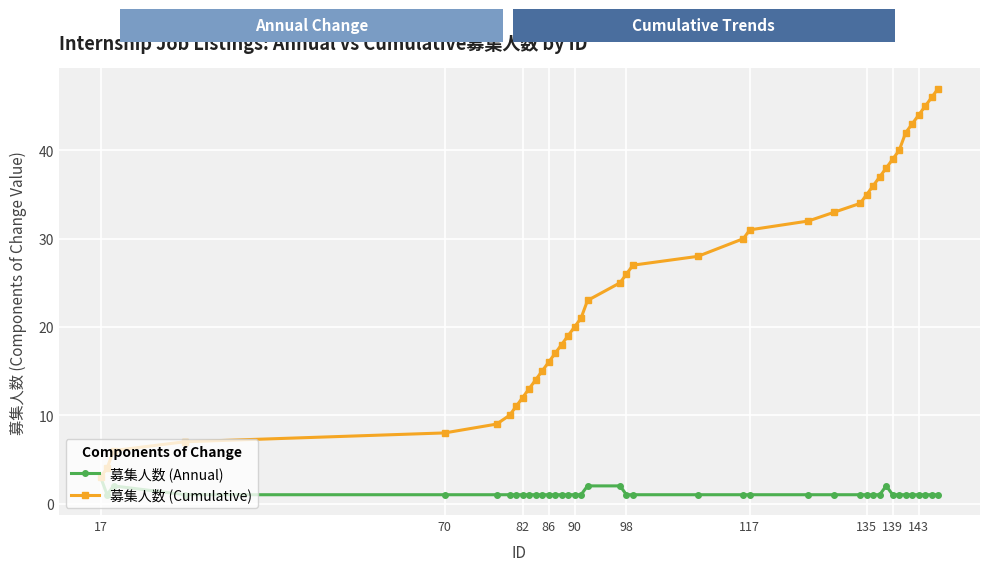

Rank the series by their average value, from lowest to highest.

募集人数 (Annual), 募集人数 (Cumulative)